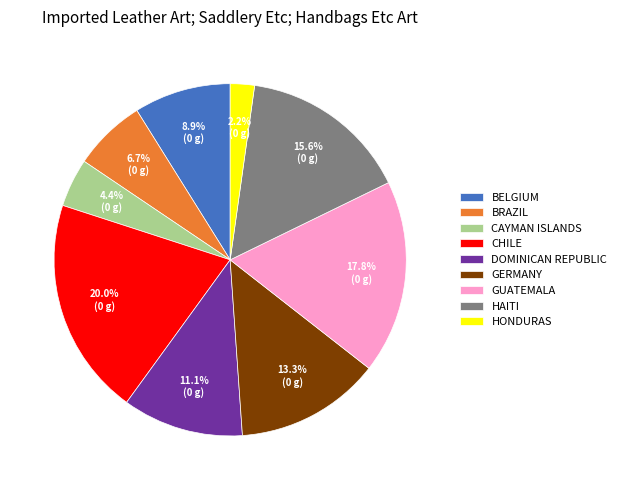

Which category has the biggest portion of the pie?

CHILE